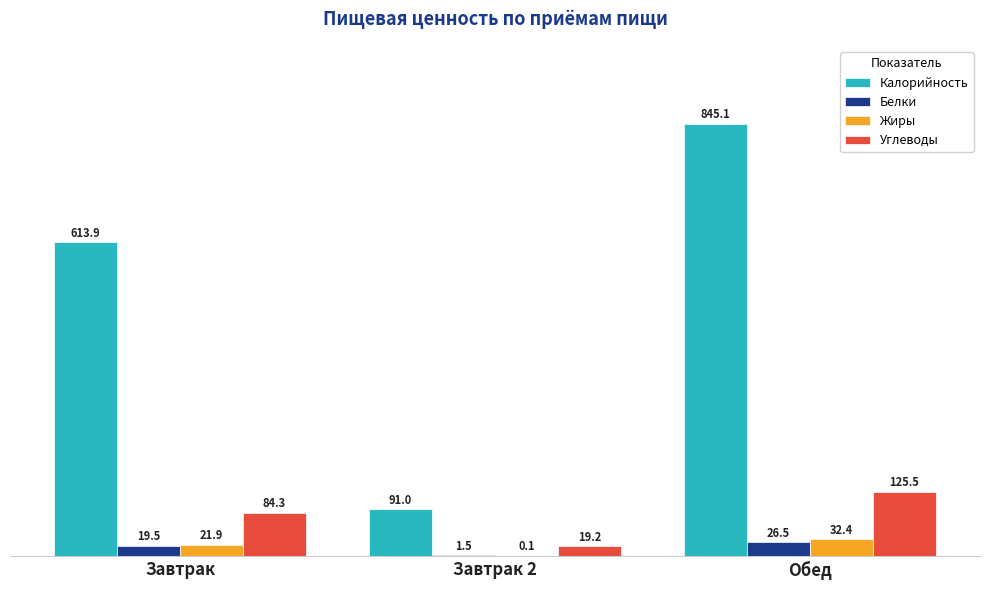

Read the Жиры value at Обед.

32.4